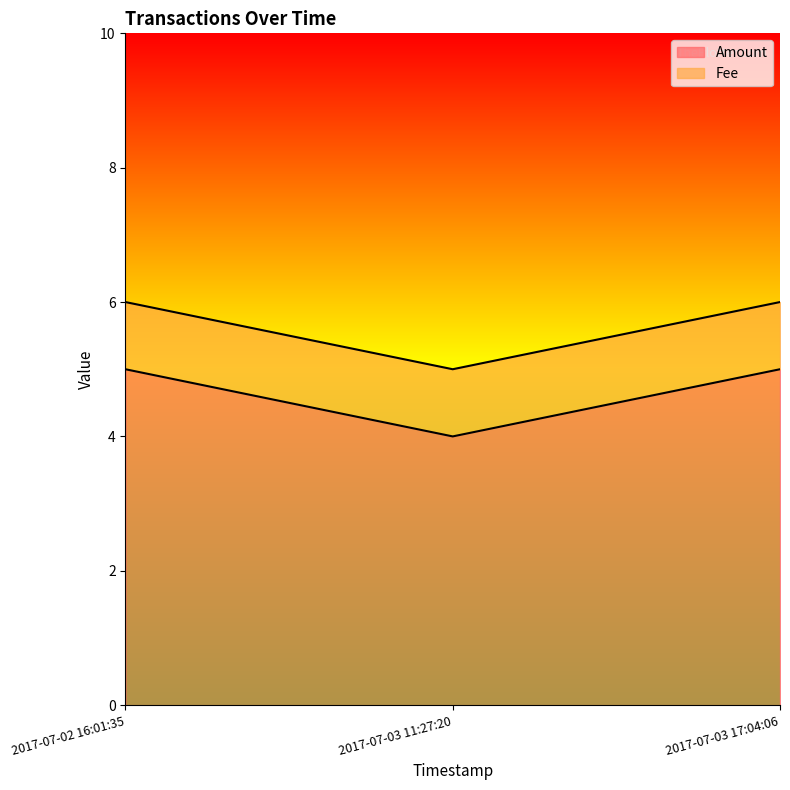

Which category has the highest value across all series?

2017-07-02 16:01:35